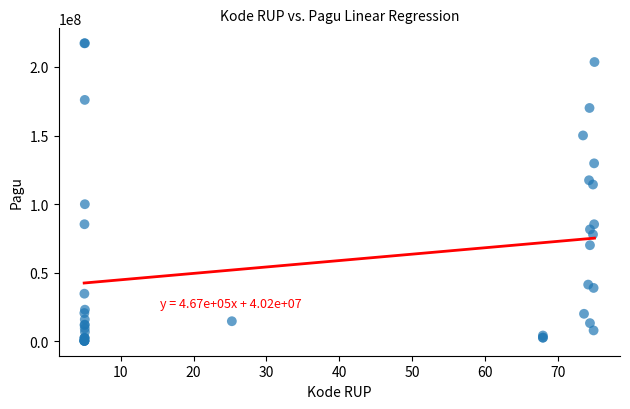

What Y value in the scatter plot is closest to 108830000?

114296000